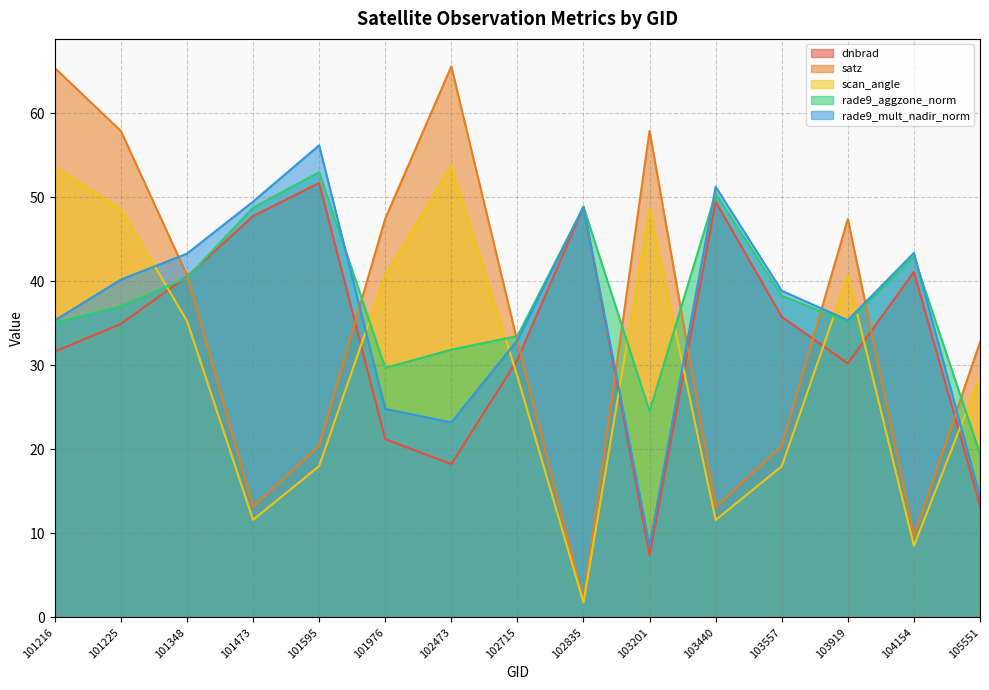

What is the value of the rade9_mult_nadir_norm point at the 4th from the left?

49.5